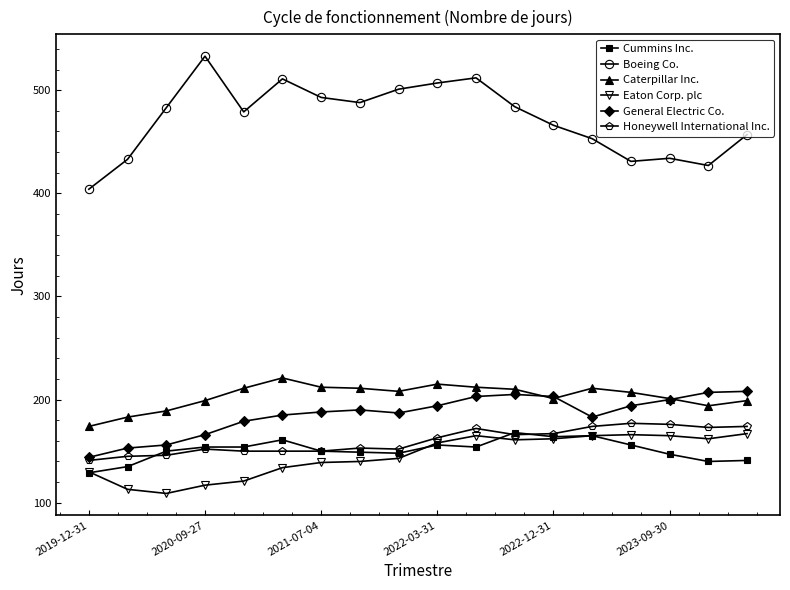

What is the highest value of the Boeing Co. series?

533